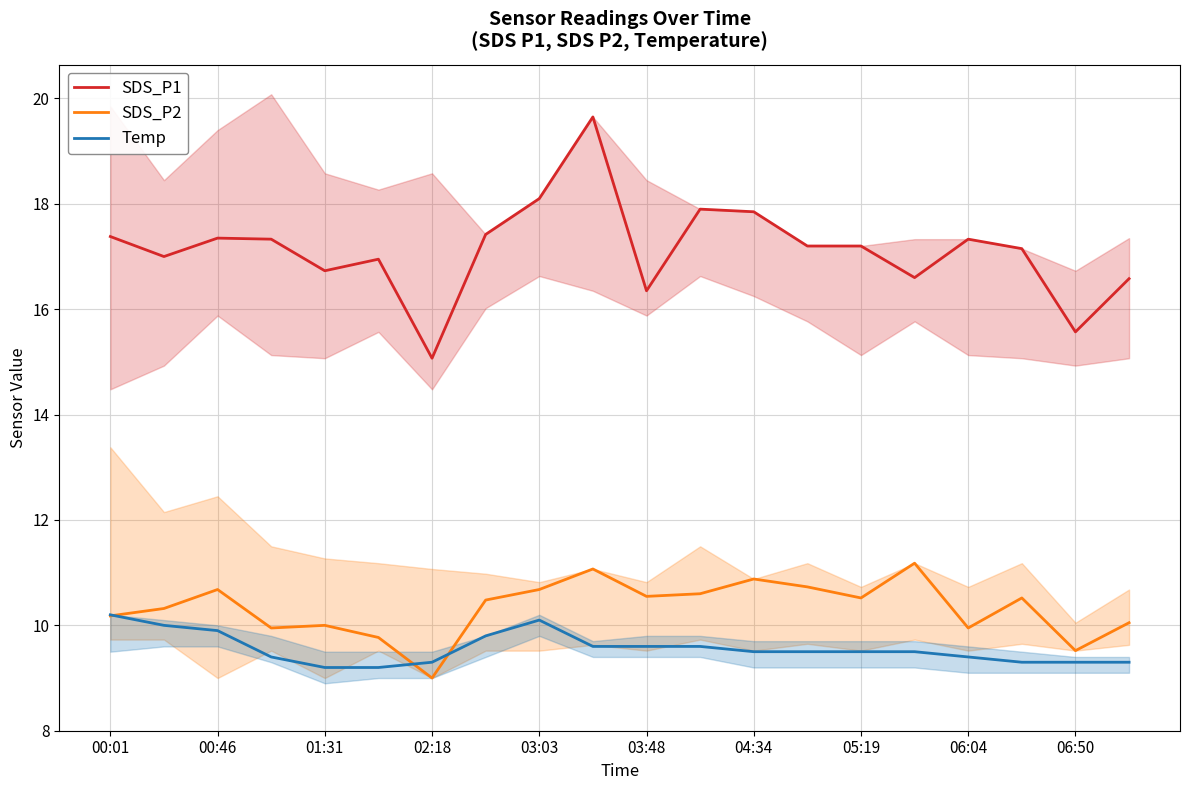

What is the lowest value of the SDS_P2 series?

9.0